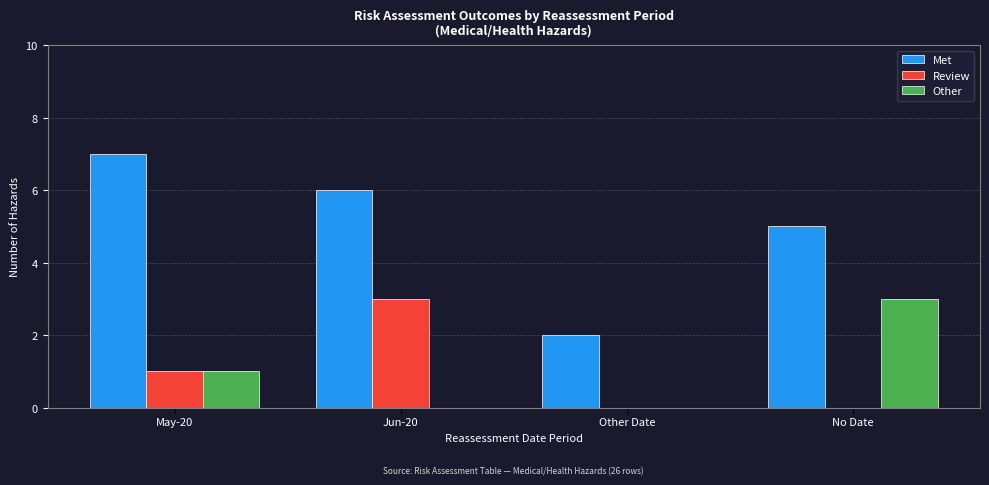

Read the Met value at No Date.

5